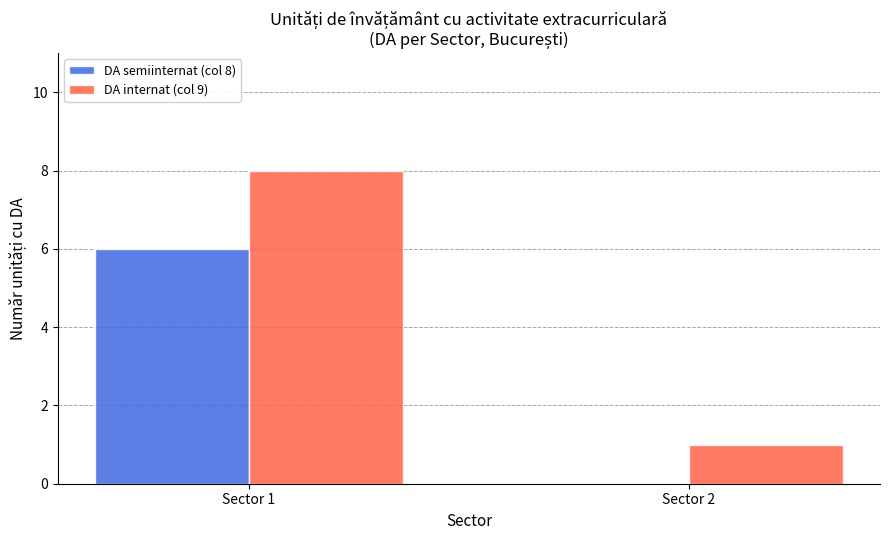

Reading left to right, transcribe all the data shown in this chart.

DA semiinternat (col 8): 6	0
DA internat (col 9): 8	1